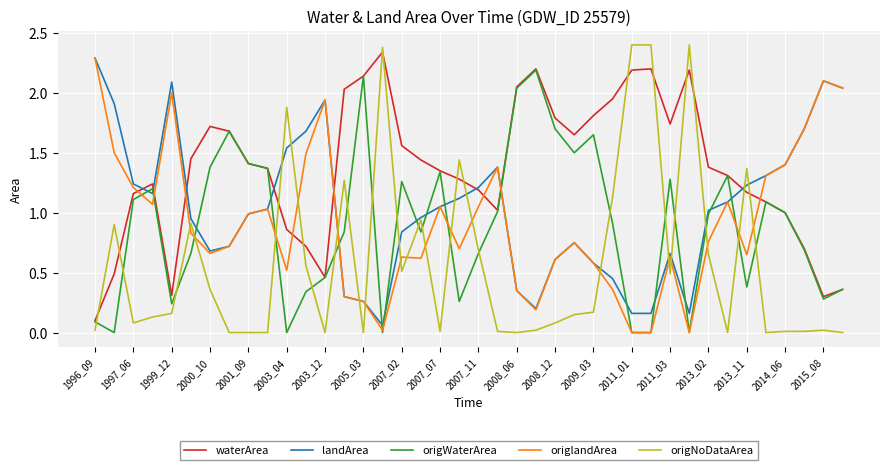

Which series has the largest total across all categories?

waterArea